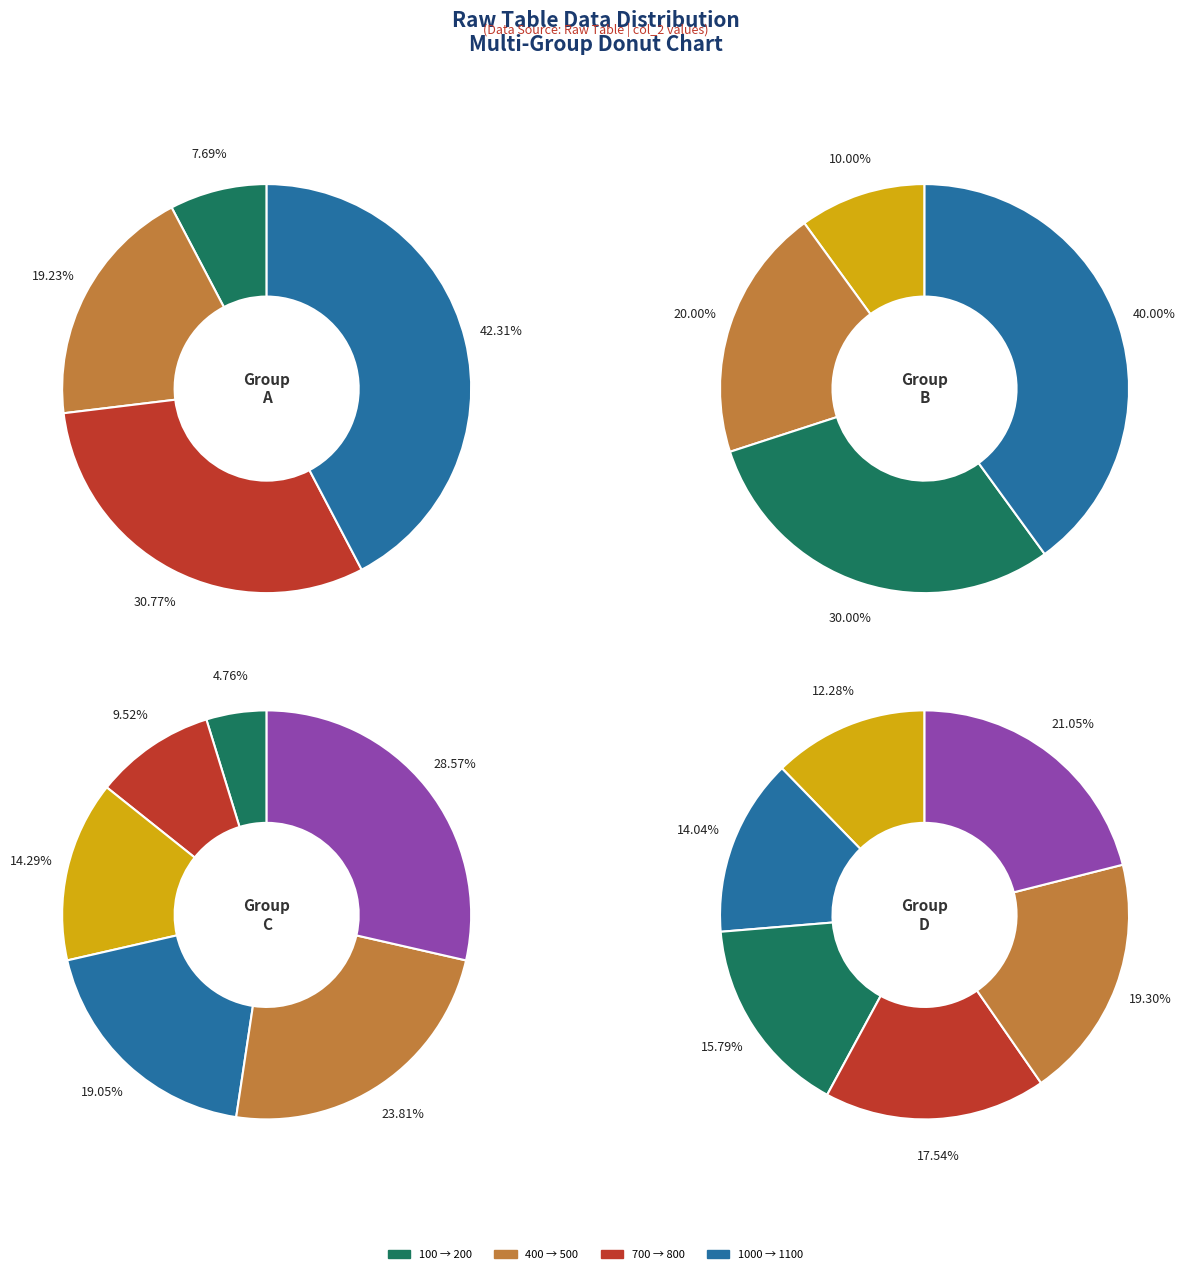

How many segments does this pie chart have?

4